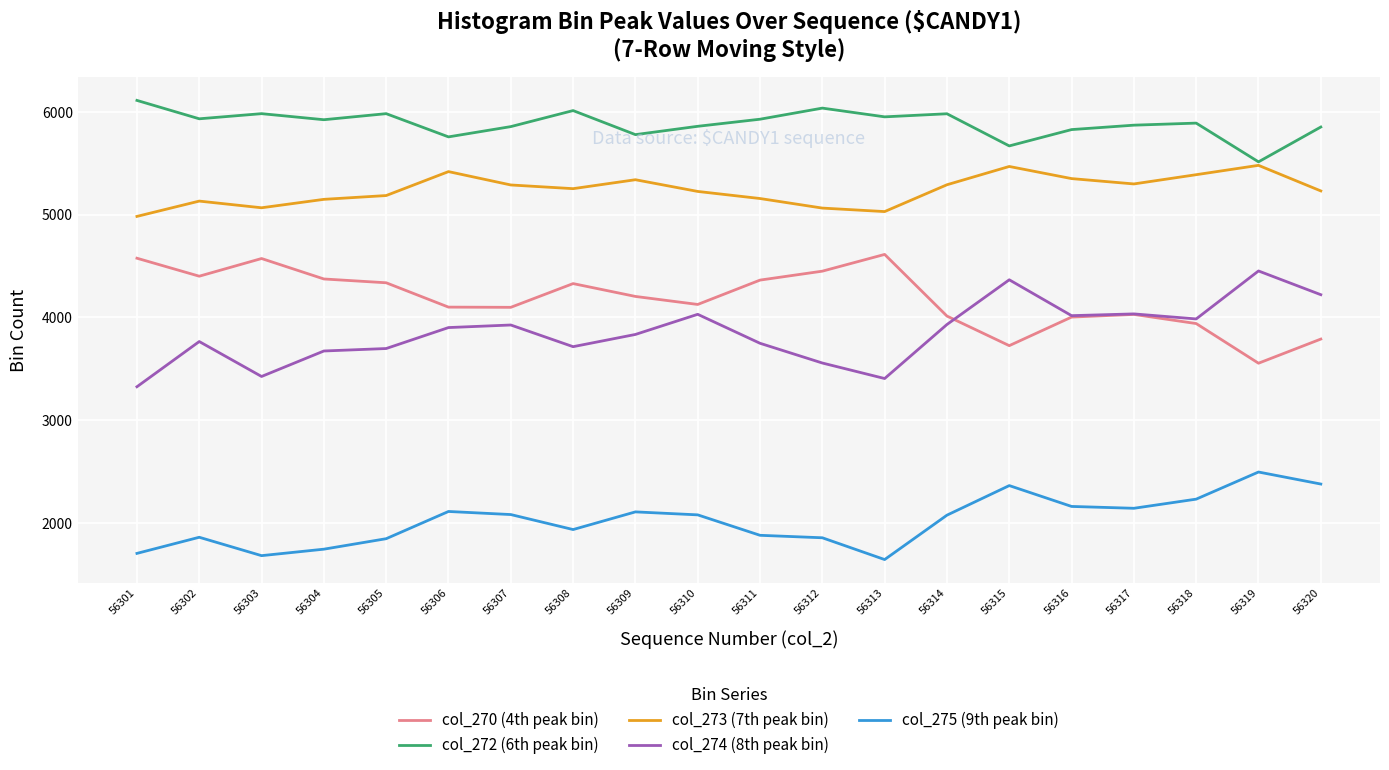

Where does the col_270 (4th peak bin) series first go above 4205?

56301